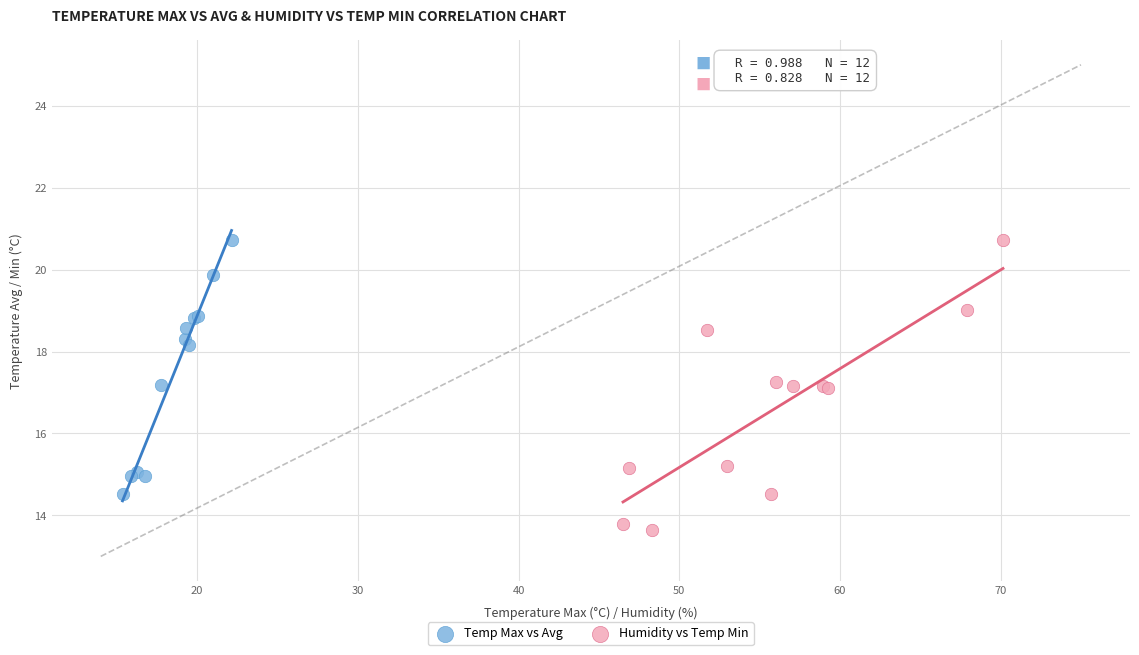

Which series contains the lowest Y value?

Humidity vs Temp Min